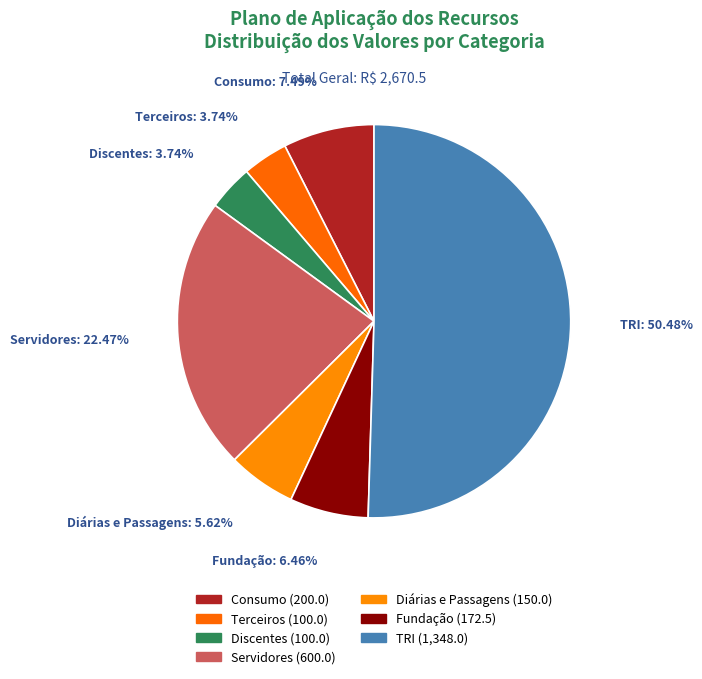

Rank the categories by value from lowest to highest.

Terceiros, Discentes, Diárias e Passagens, Fundação, Consumo, Servidores, TRI